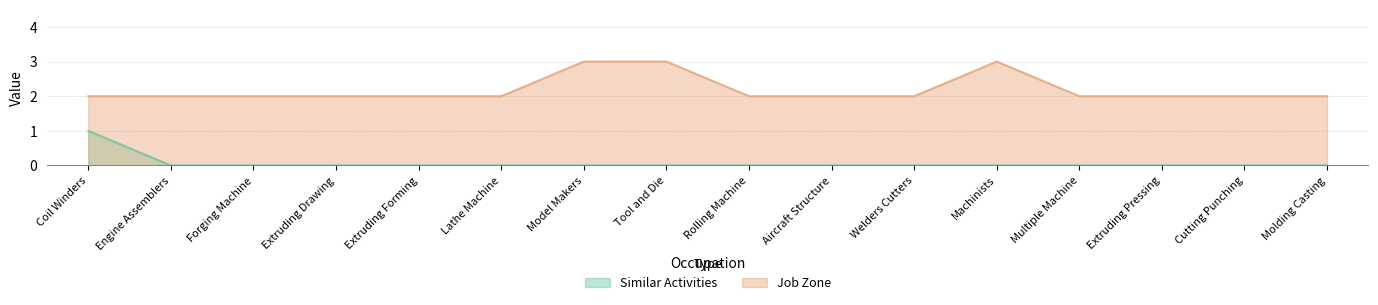

How many distinct data groups are displayed?

2